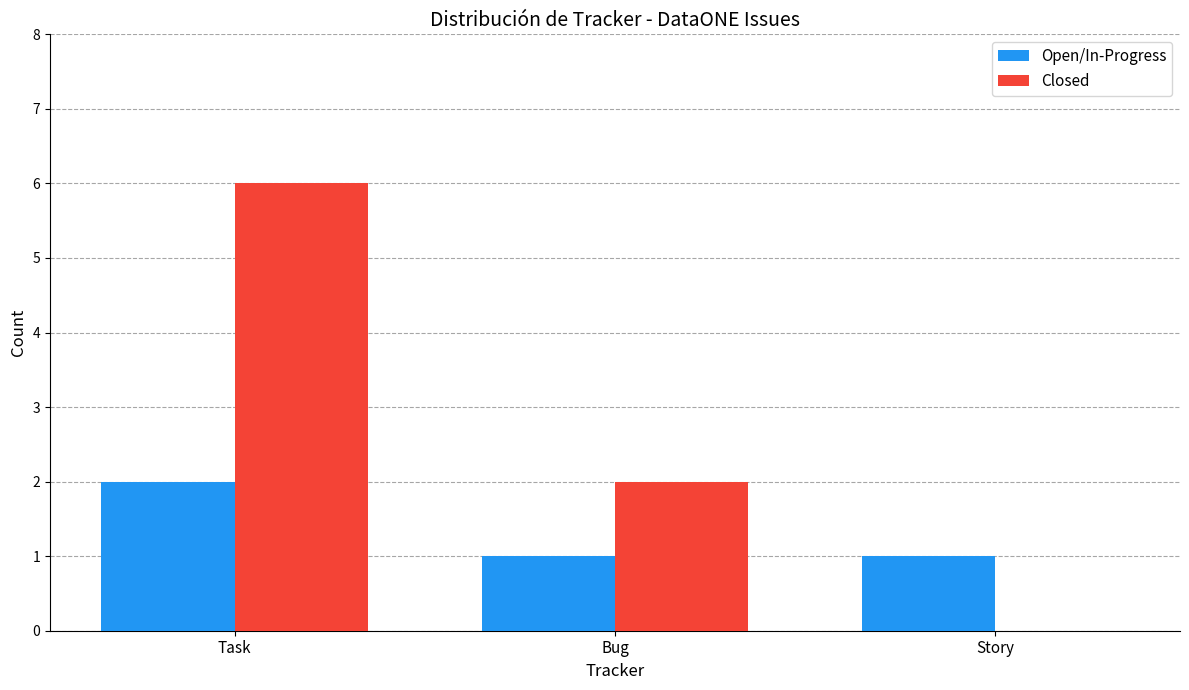

Where is Closed nearest to the value 3?

Bug